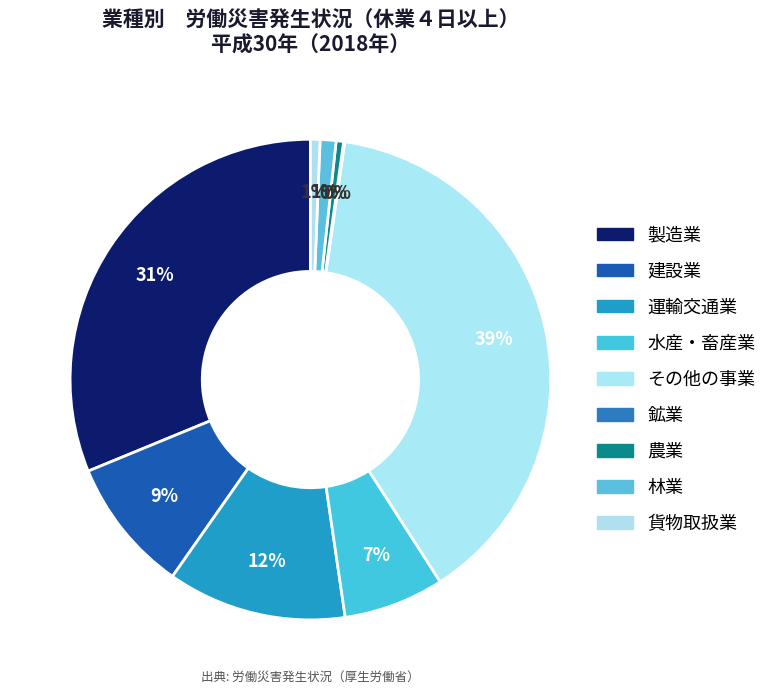

What percentage is NOT represented by 貨物取扱業?

99.4%